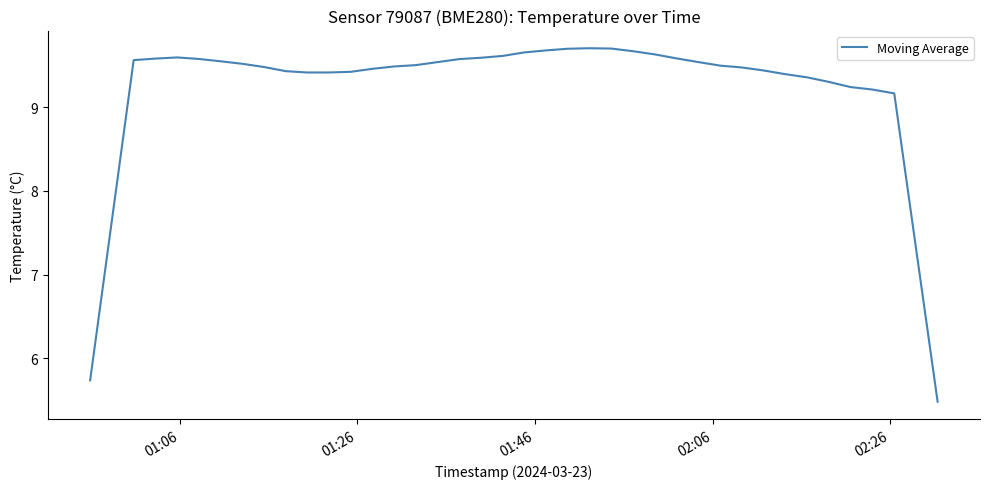

What is the greatest value displayed?

9.7